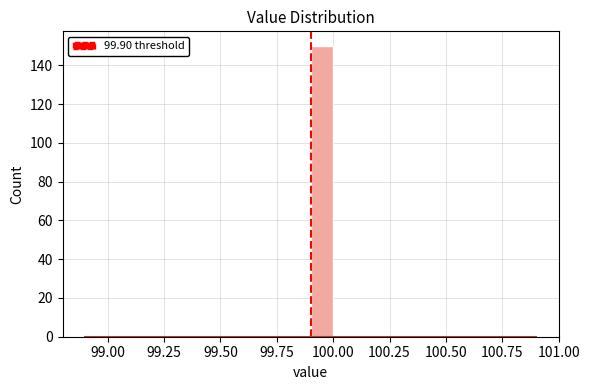

Read against the x-axis, roughly where is the centre of the tallest bar?

99.95